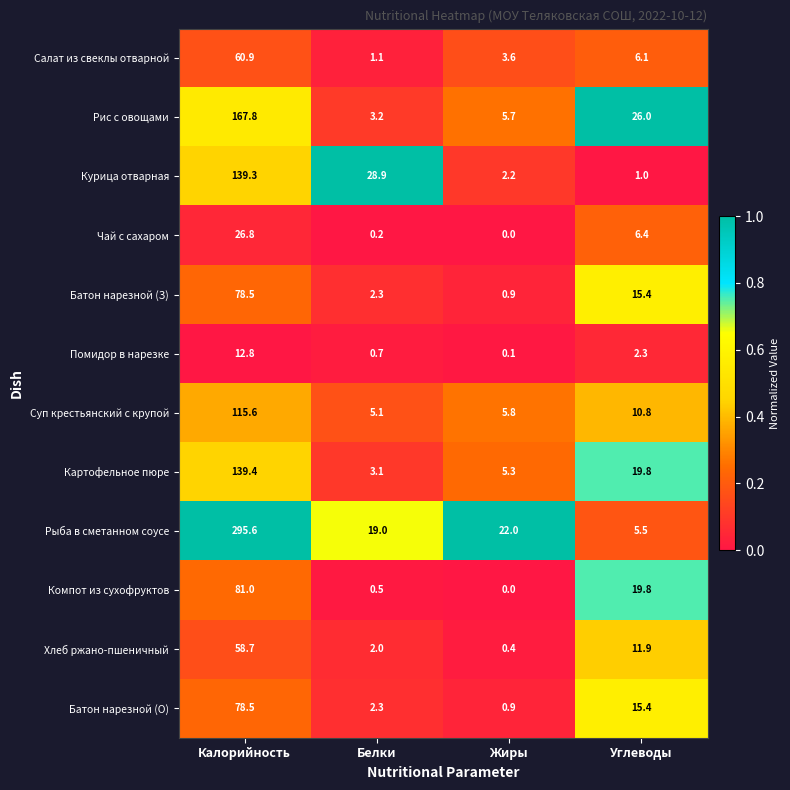

Rank the categories by Салат из свеклы отварной value from lowest to highest.

Белки, Жиры, Углеводы, Калорийность